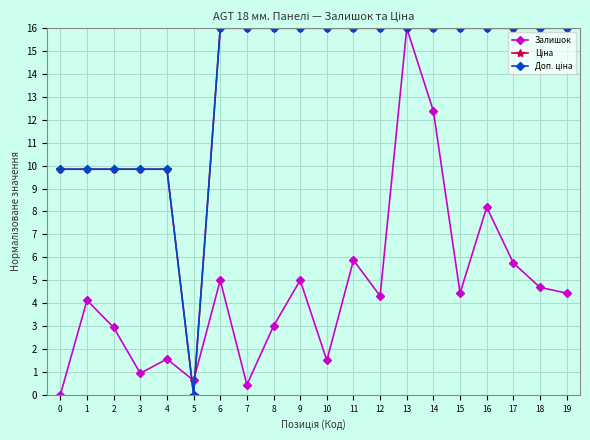

What is the difference between the Залишок values at 15 and 1?

0.3